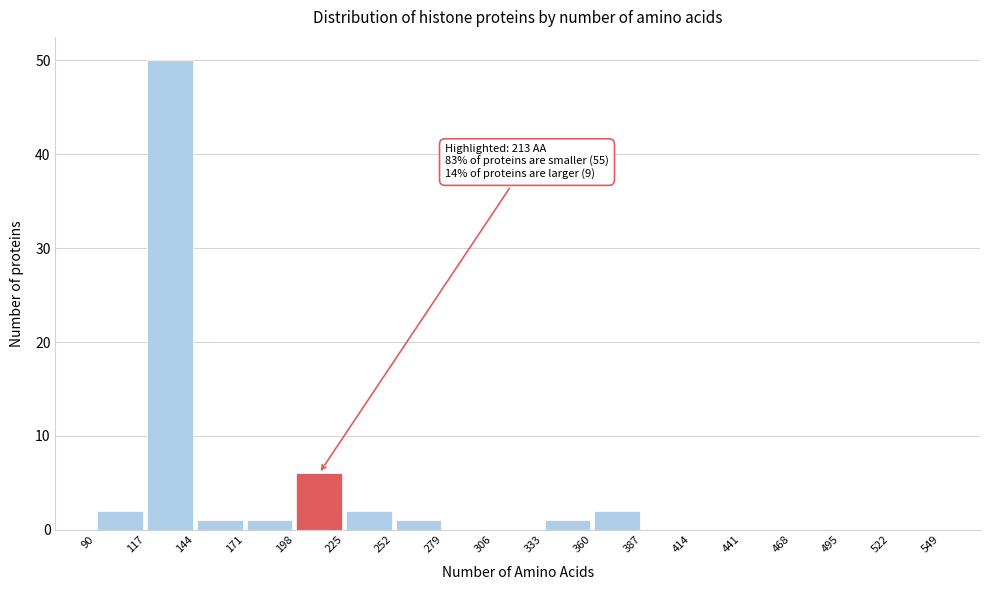

Over which range of the x-axis is the bar tallest?

117 to 144